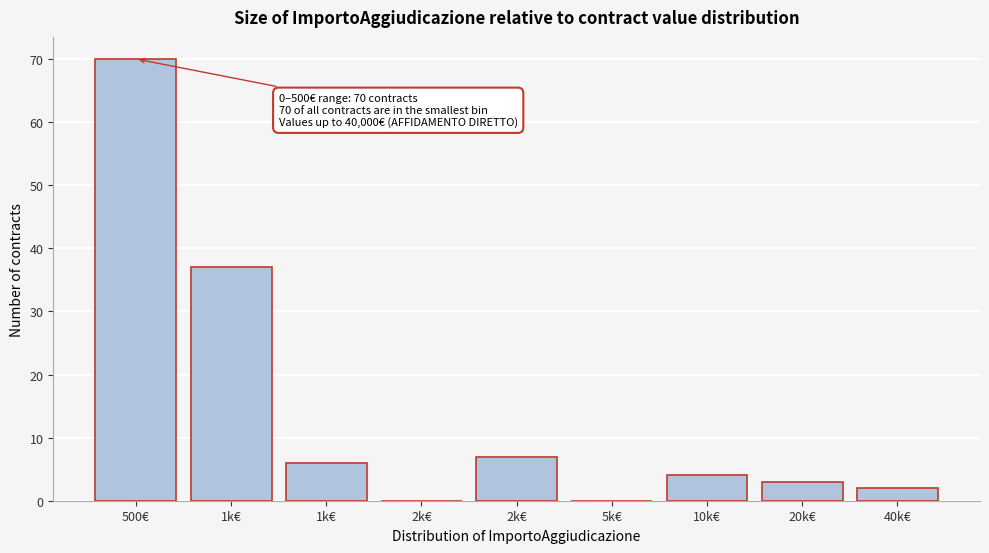

How many series are shown in this chart?

1